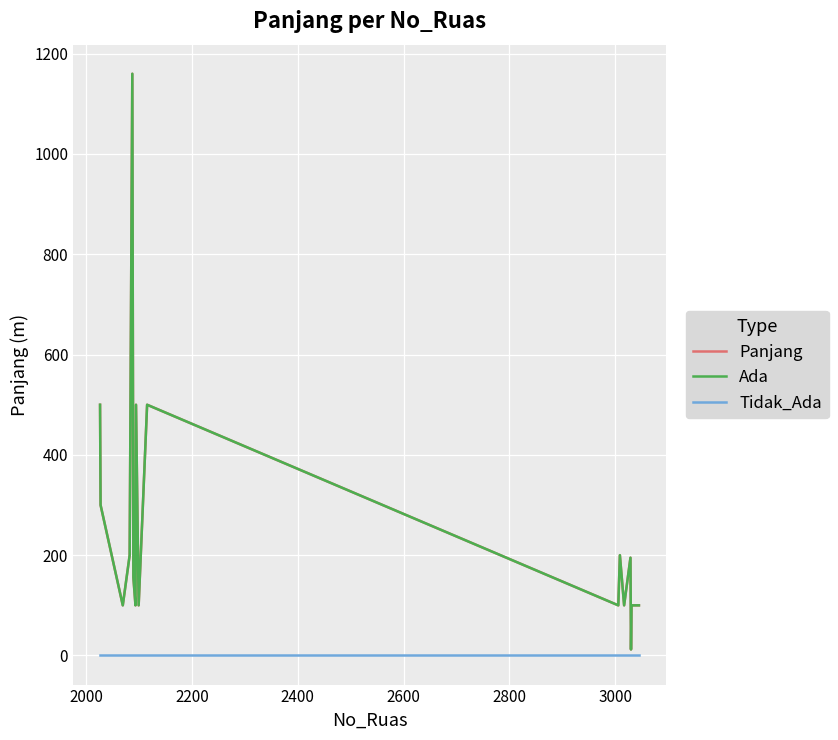

Does the chart display data point markers on the line(s)?

No